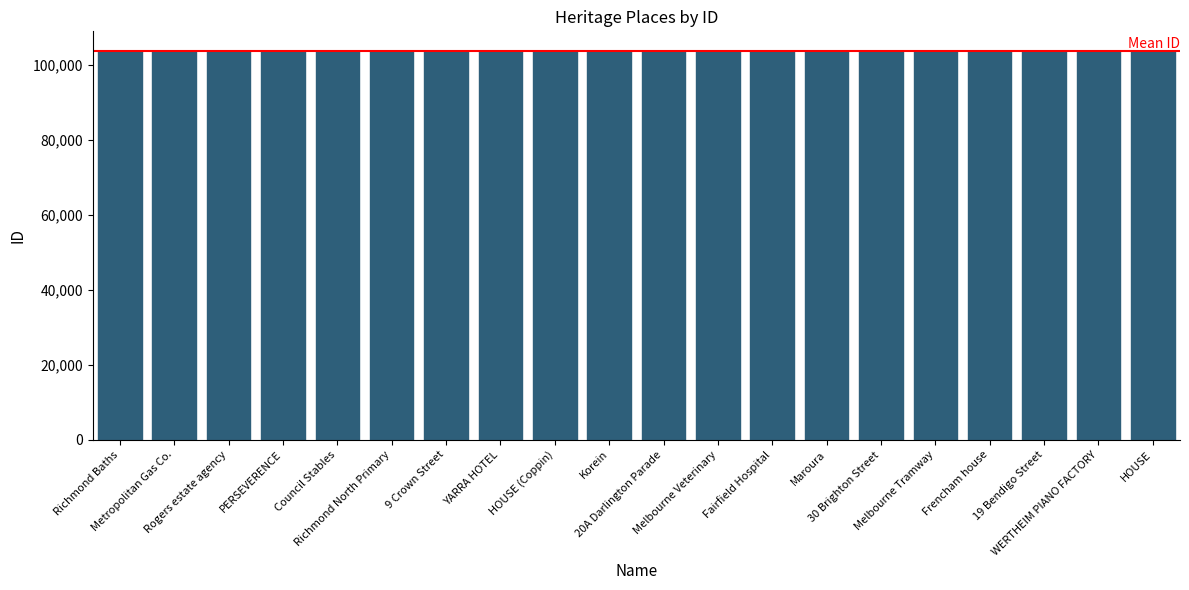

What is the smallest value displayed?

103805